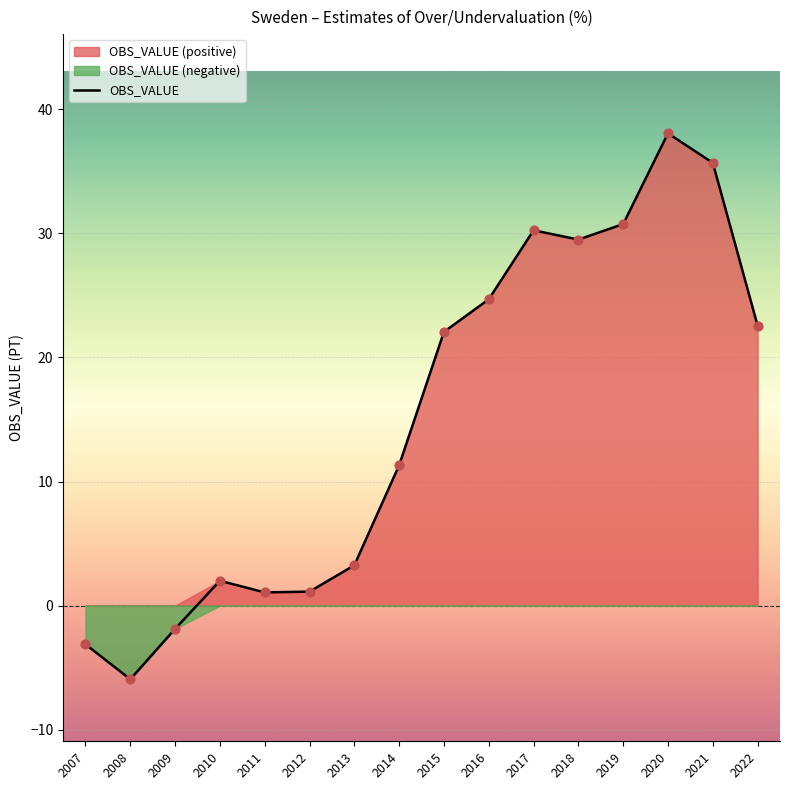

Approximately how many times larger is the value at 2015 compared to 2020?

0.6